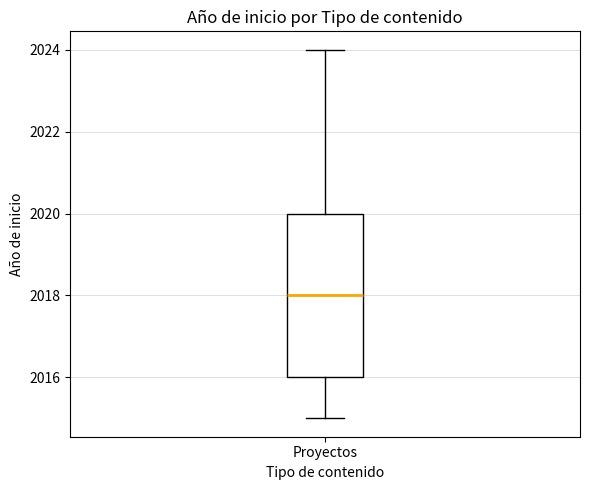

Where does the lower whisker of the box for Proyectos end on the y-axis? The values are not printed on the chart, so give them approximately, as read against the axis.

2015